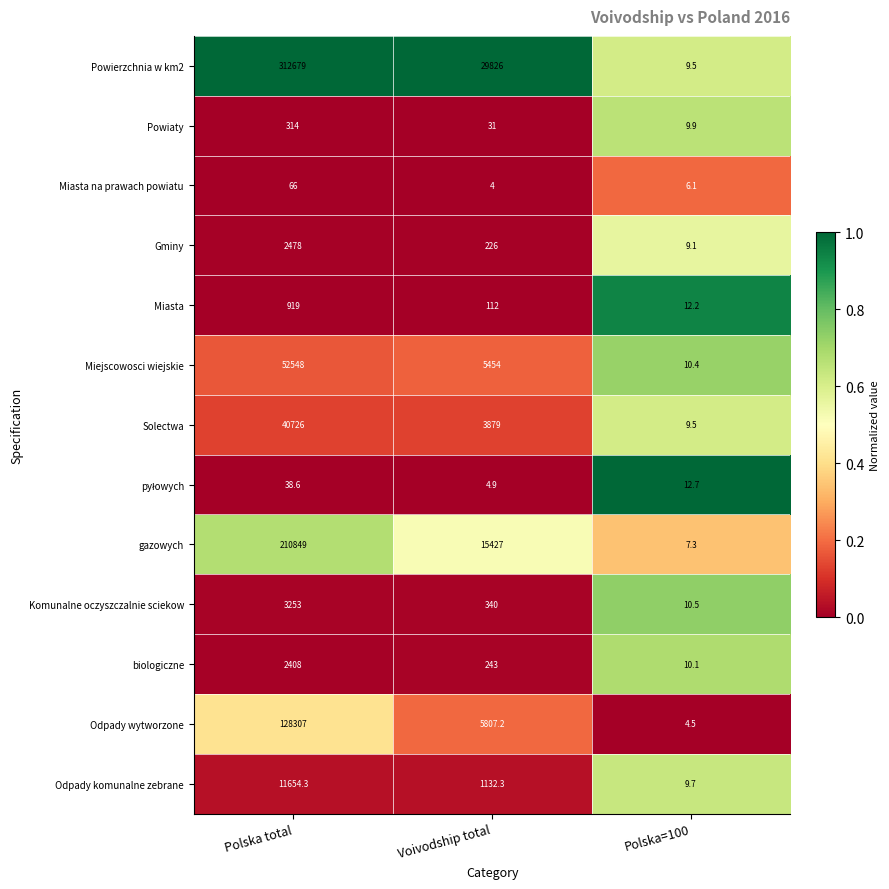

List the labels in order of Powiaty value, largest first.

Polska total, Voivodship total, Polska=100